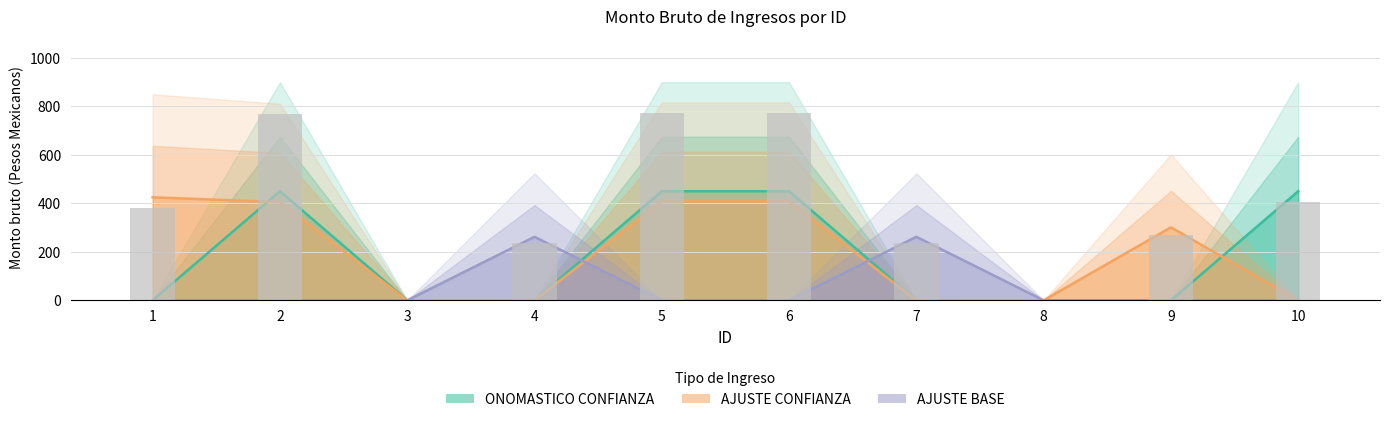

How many values in Monto bruto (ONOMASTICO CONFIANZA) are above zero?

4